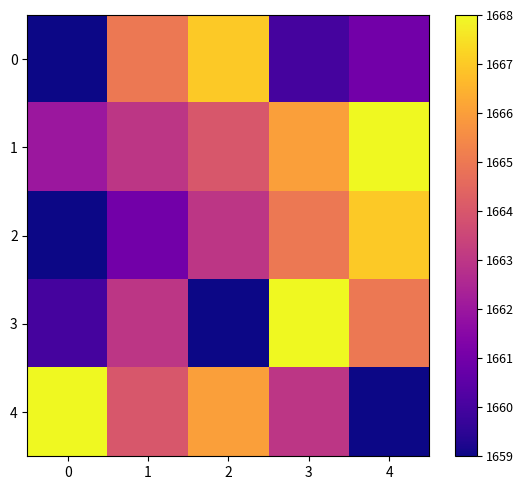

What is the total value across all series at 3?

8322